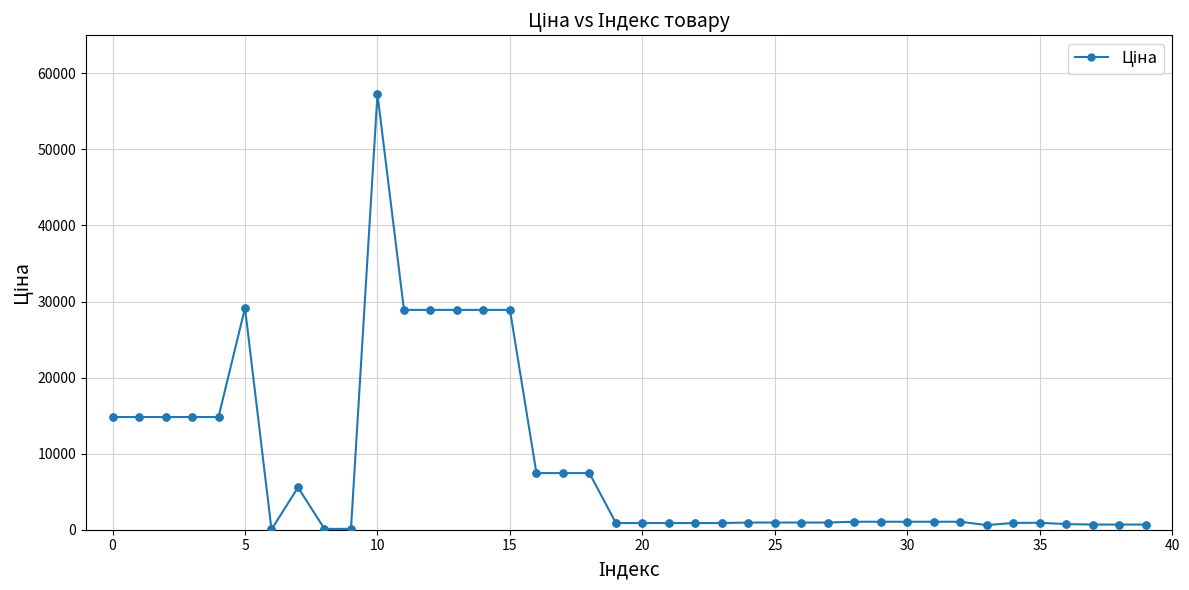

True or false: the data has more than 0 interior local peaks.

True